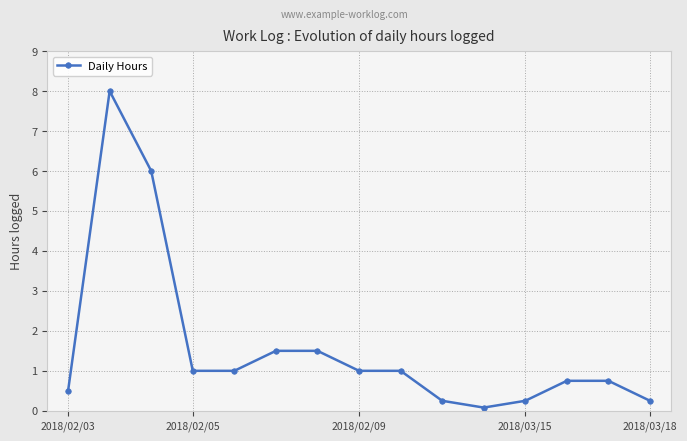

What is the greatest value displayed?

8.0